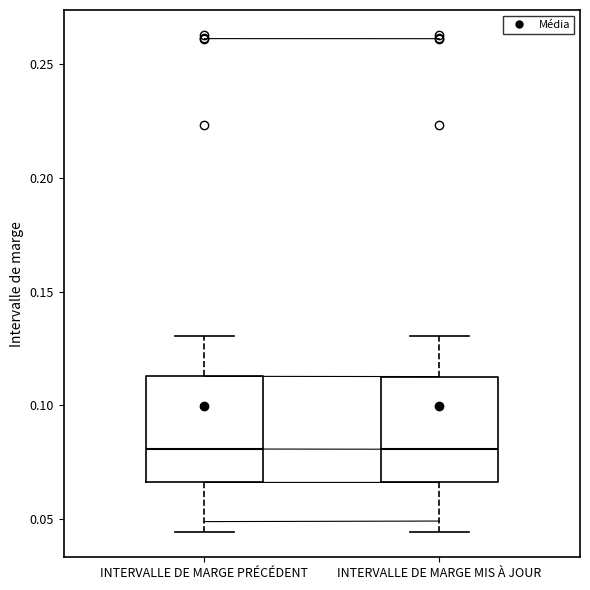

Reading left to right, read every box against the y-axis: the position of its median line, the range the box covers, and the ends of its whiskers. The values are not printed on the chart, so give them approximately, as read against the axis.

INTERVALLE DE MARGE PRÉCÉDENT: median 0.080, box 0.065 to 0.115, whiskers 0.045 to 0.130
INTERVALLE DE MARGE MIS À JOUR: median 0.080, box 0.065 to 0.115, whiskers 0.045 to 0.130